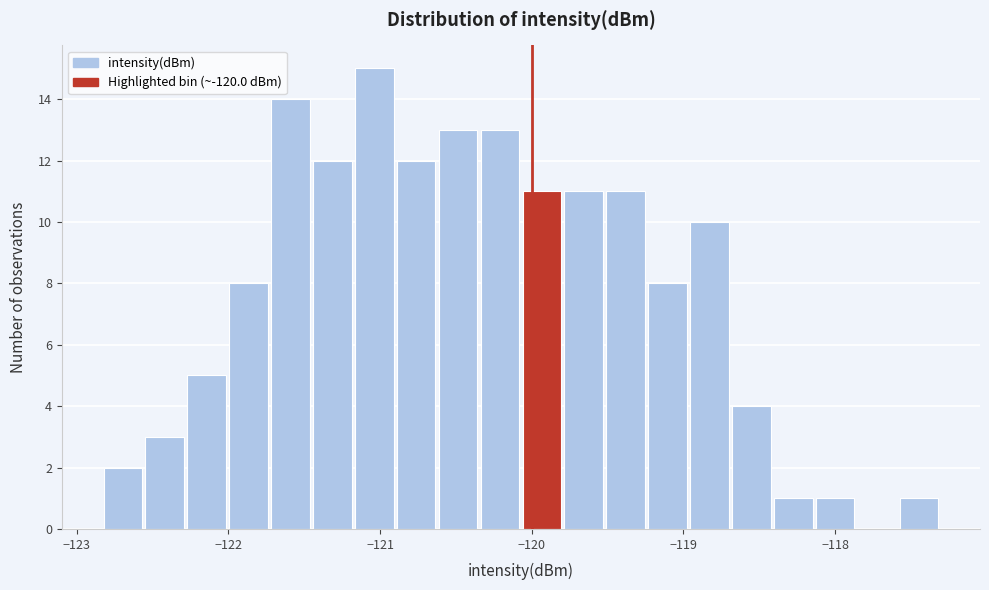

Read against the x-axis, roughly where is the centre of the tallest bar?

-121.0